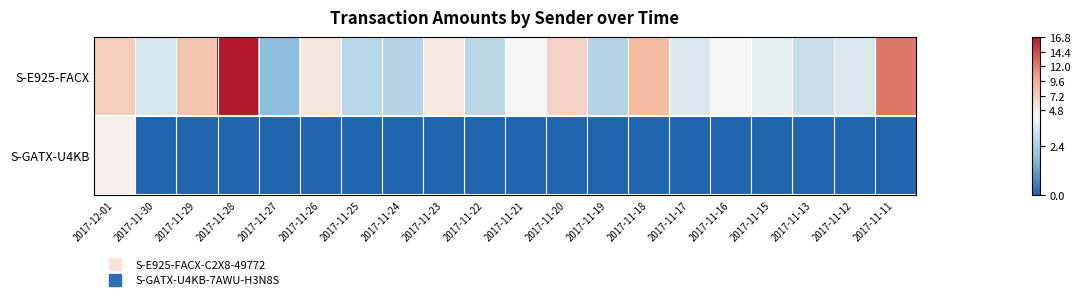

Which category has the lowest value across all series?

2017-11-30